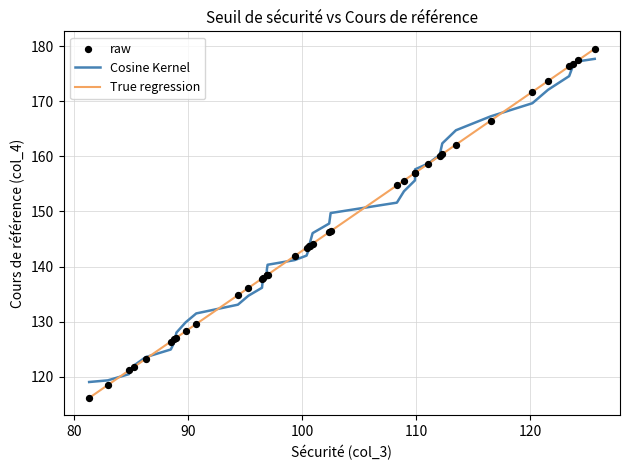

Which series has the largest range (max minus min)?

True regression